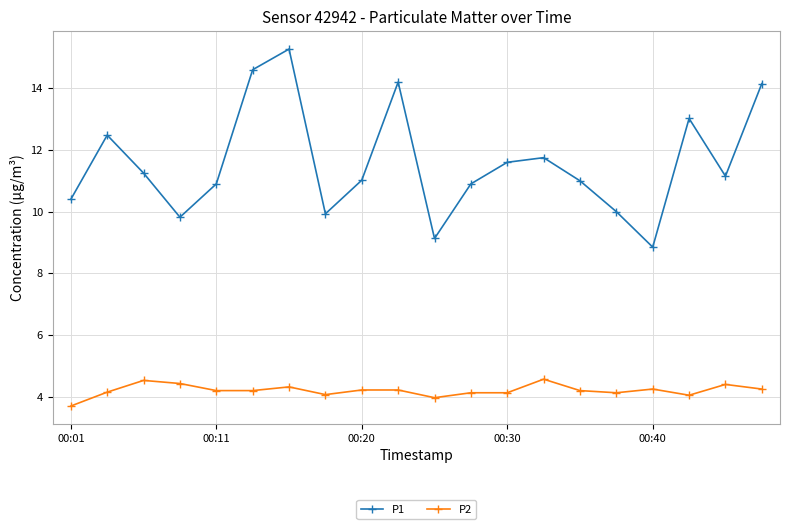

List the series in order of their peak value, highest first.

P1, P2